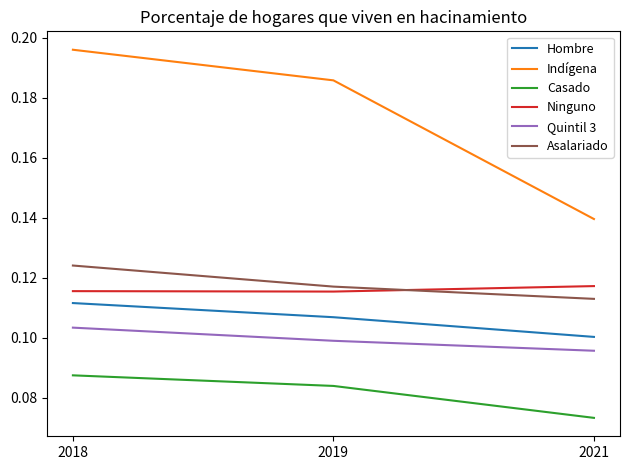

Which category has the highest value in the Quintil 3 series?

2018